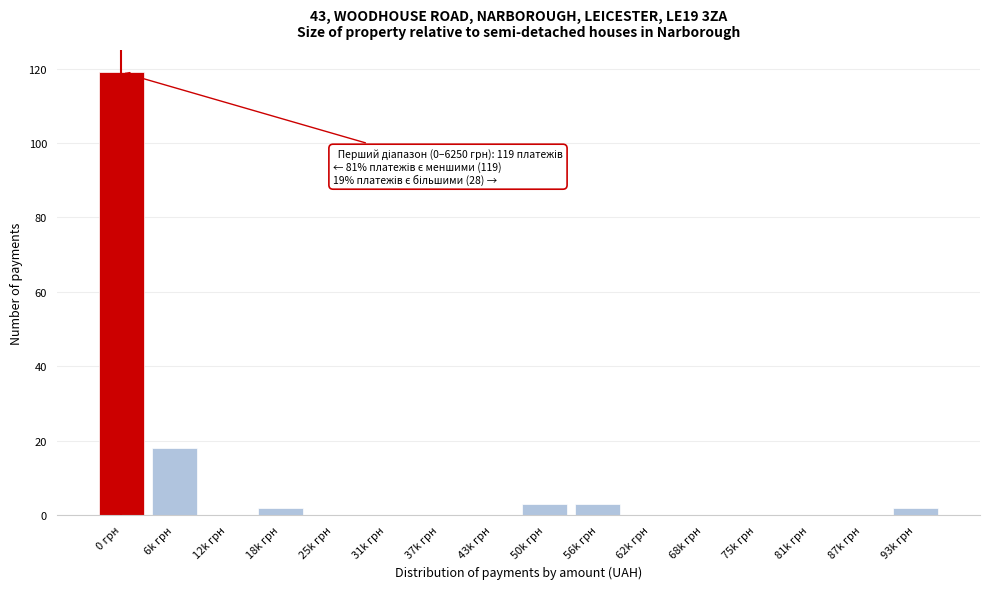

Reading right to left, extract all data points from this chart.

93k грн=2	87k грн=0	81k грн=0	75k грн=0	68k грн=0	62k грн=0	56k грн=3	50k грн=3	43k грн=0	37k грн=0	31k грн=0	25k грн=0	18k грн=2	12k грн=0	6k грн=18	0 грн=119